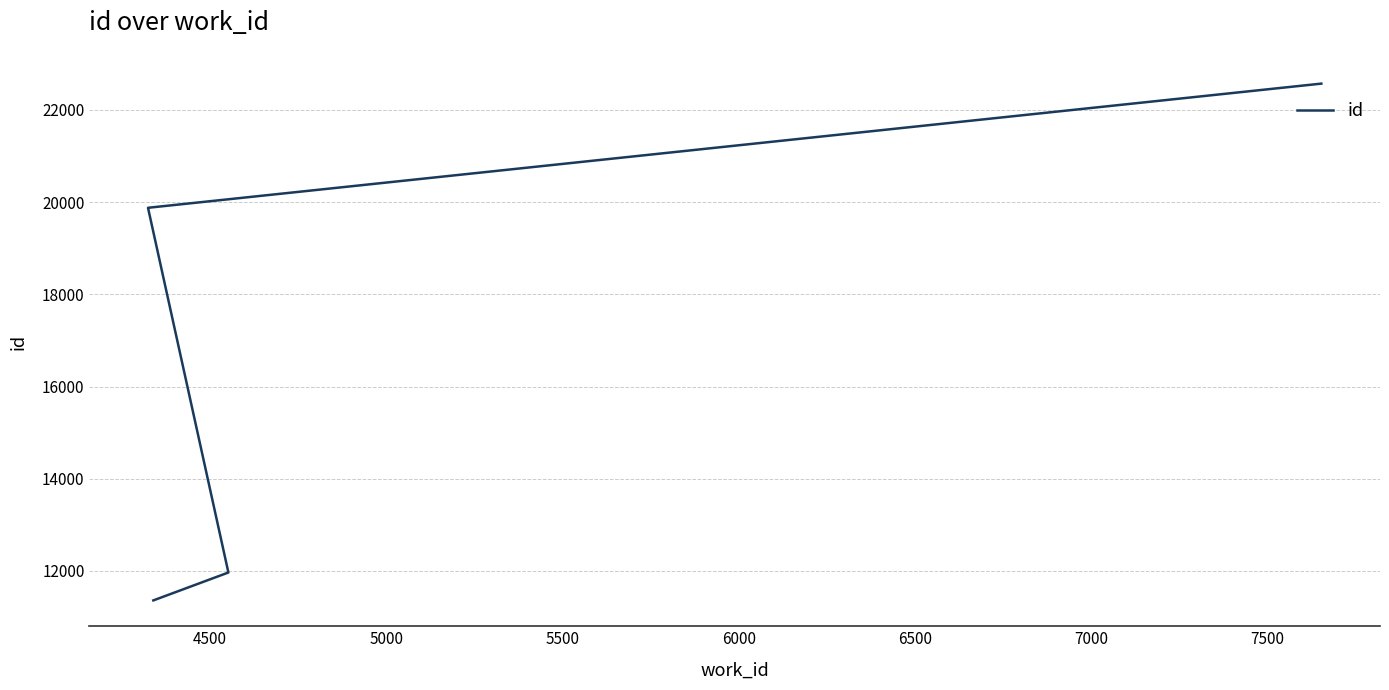

Does the chart display data point markers on the line(s)?

No